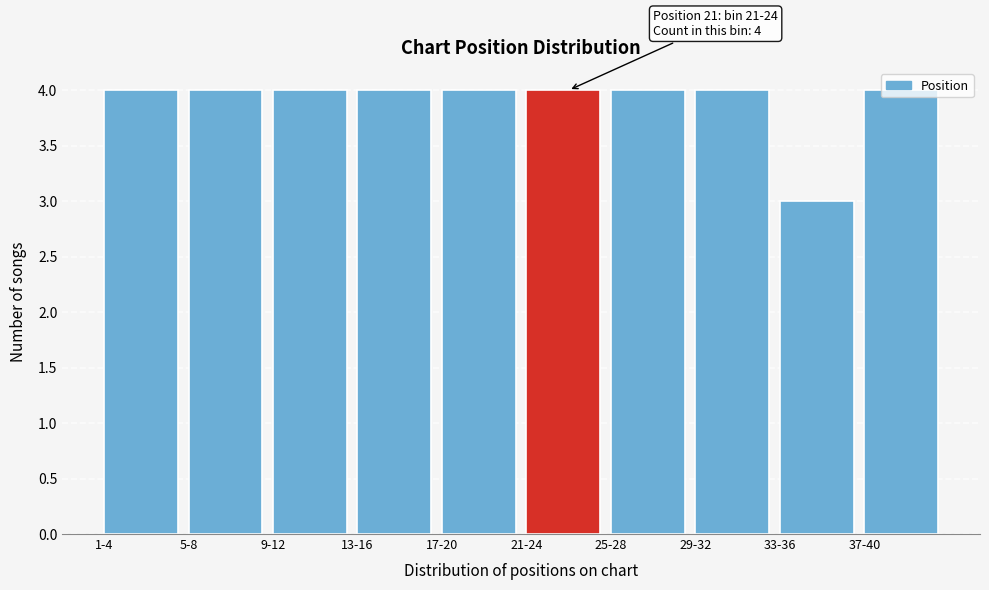

What is the minimum value shown in the chart?

3